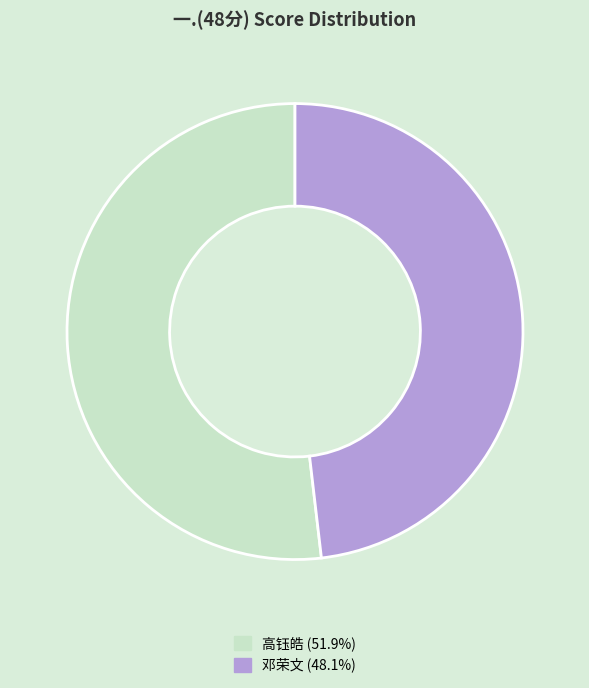

Is there any slice that represents more than half of the pie?

Yes